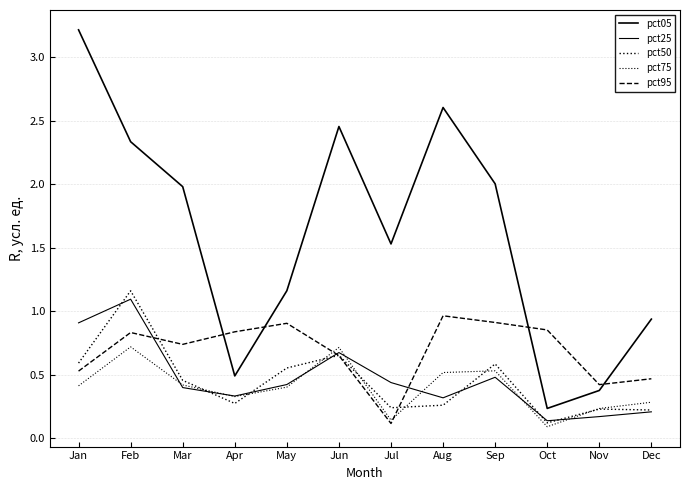

Is this an area chart (filled region under the line)?

No